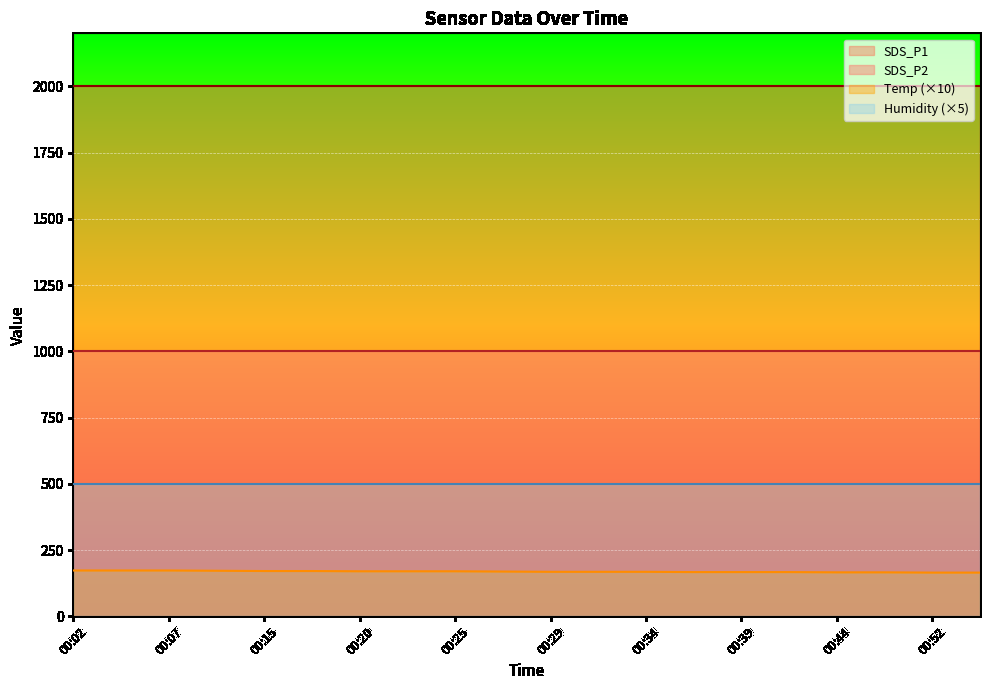

True or false: Temp and SDS_P1 intersect in this chart.

False